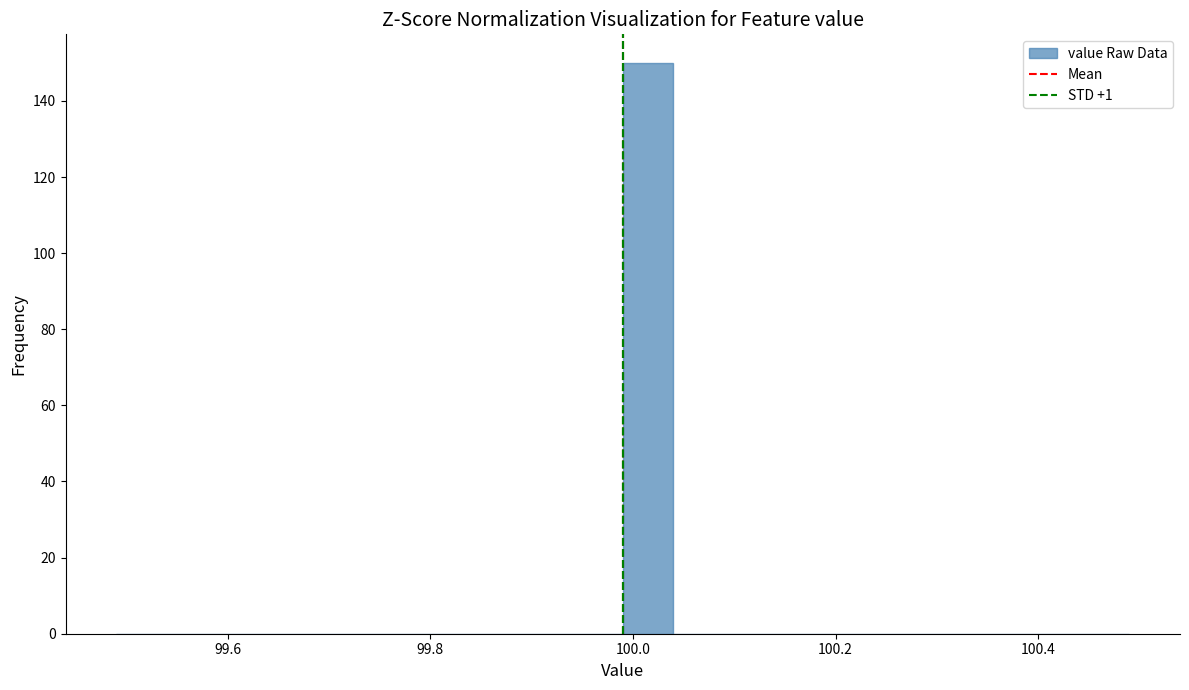

Around what value on the x-axis is the tallest bar? Give the approximate position of its centre, as read against the axis.

100.02